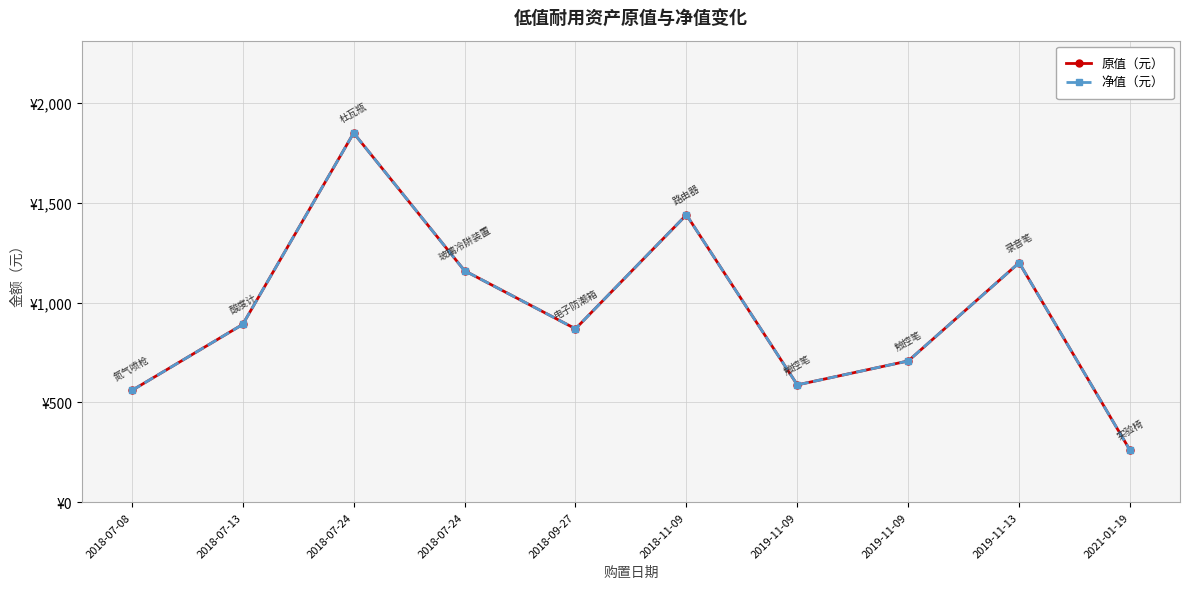

True or false: 原值（元） and 净值（元） intersect in this chart.

False